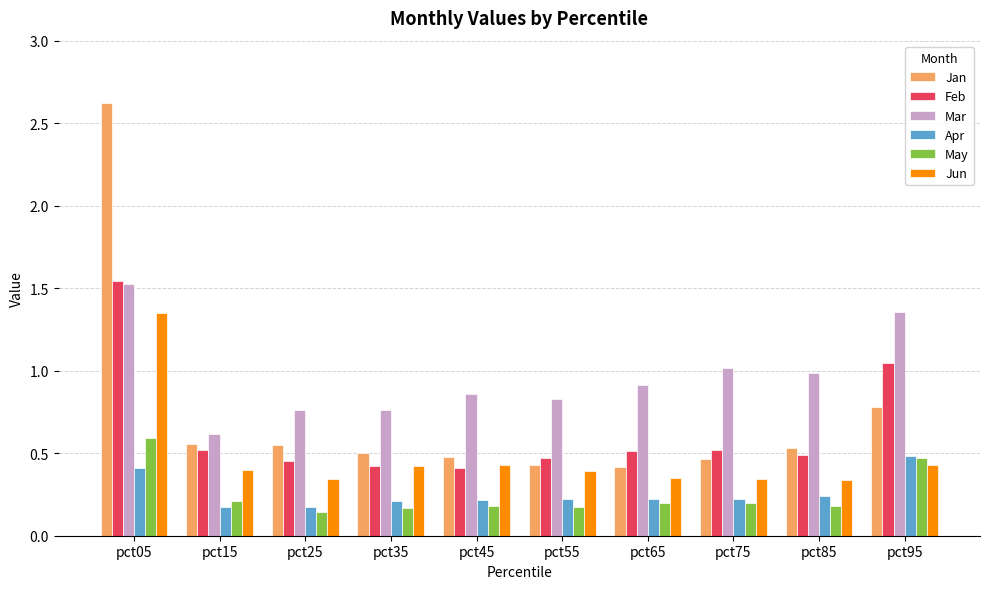

At which category is the sum across all series the highest?

pct05